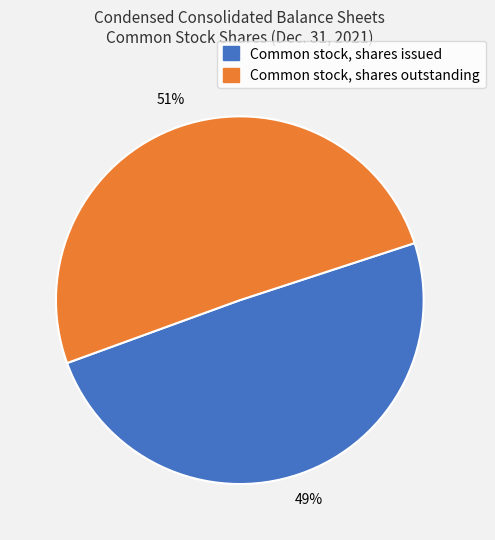

Approximately how many times larger is the value at Common stock, shares outstanding compared to Common stock, shares issued?

1.0